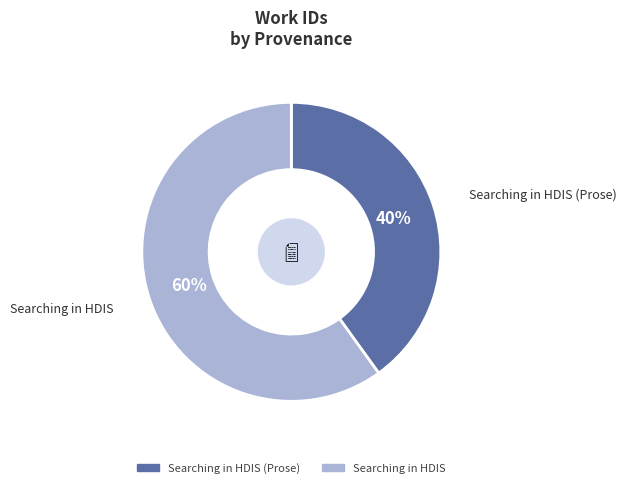

Does any single category account for the majority?

Yes